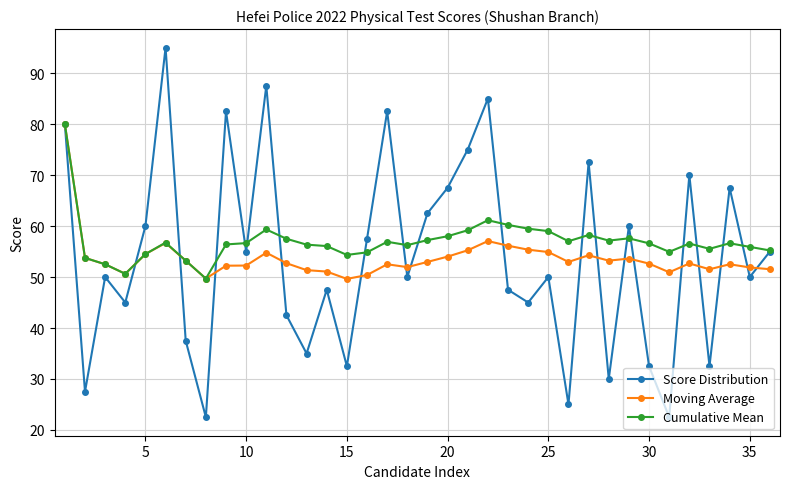

What is the value of the Moving Average point at the 34th from the left?

52.5